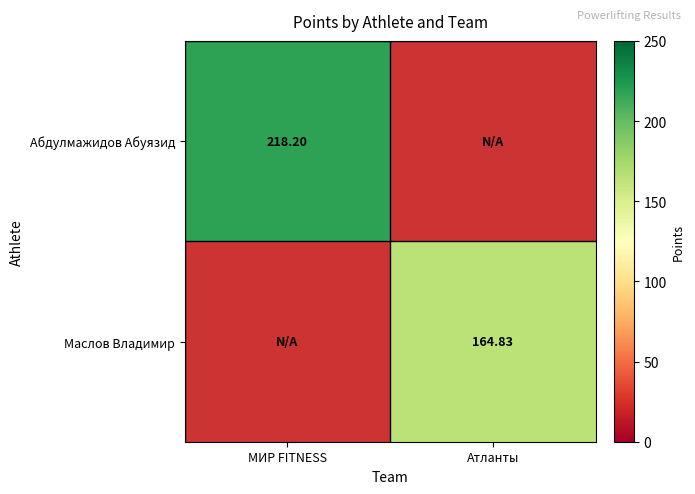

Which series has the widest spread of values?

Абдулмажидов Абуязид